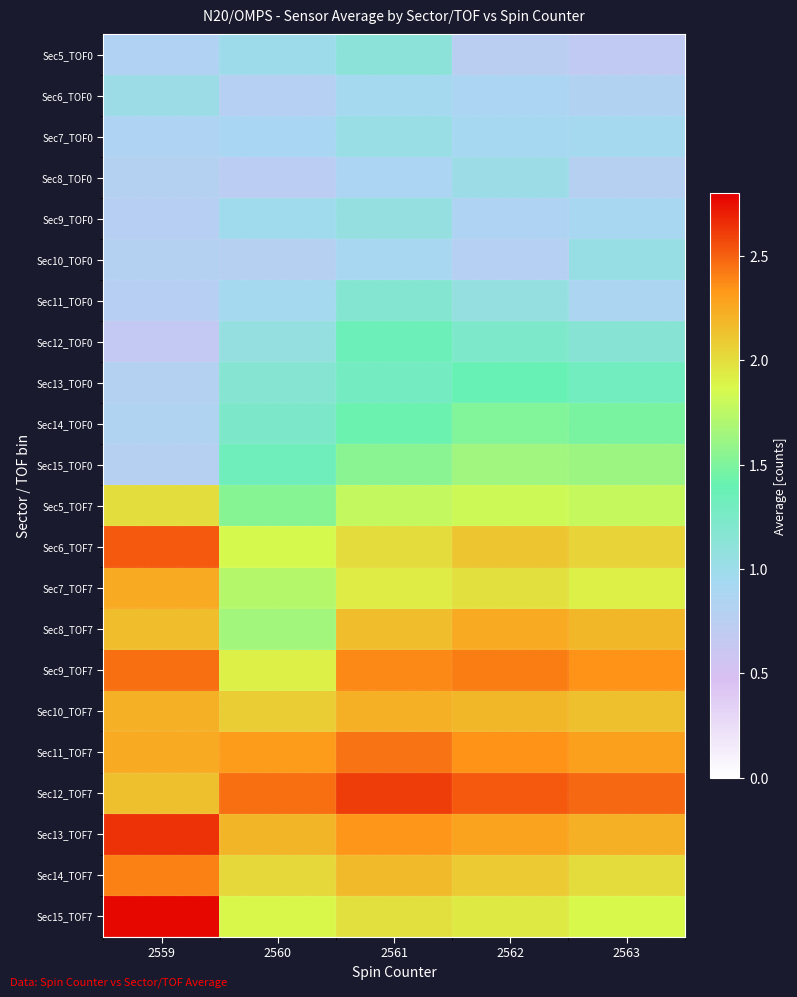

What is the maximum value shown in the chart?

2.8